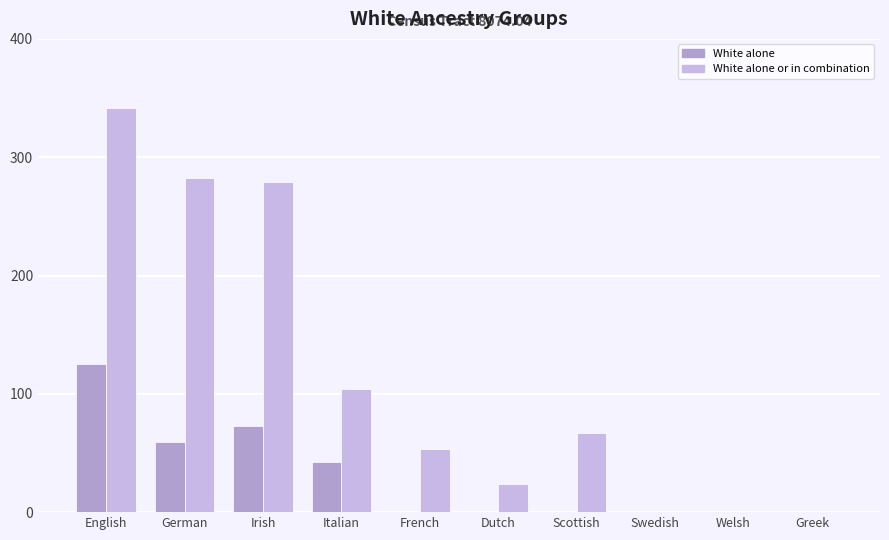

How many values in the White alone series exceed 0?

4